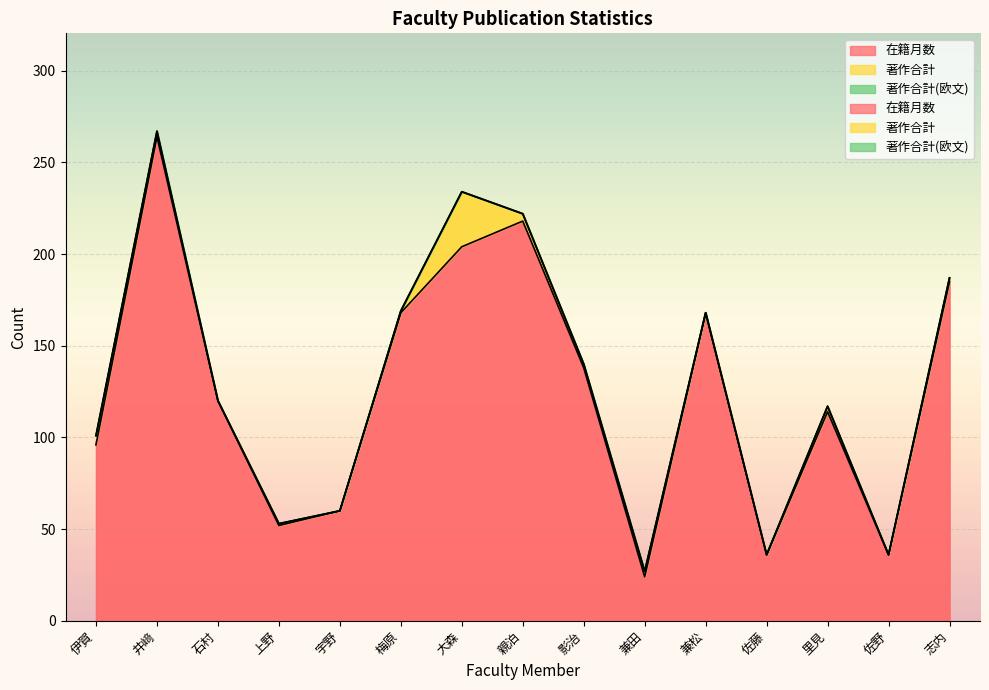

Between 梅原 and 兼田, which series saw the biggest shift?

在籍月数